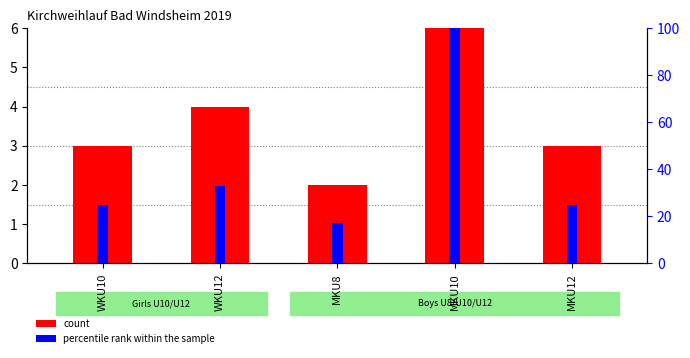

The value of percentile rank within the sample at MKU8 is 17. True or false?

True